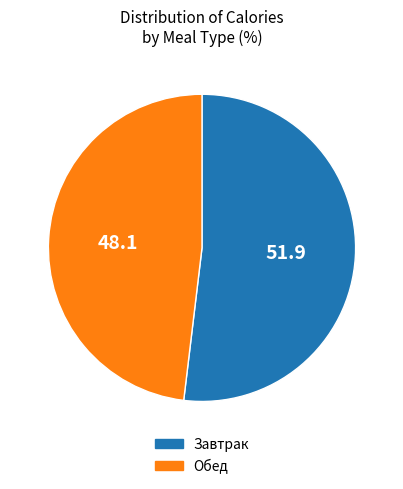

What is the largest slice in the pie chart?

Завтрак